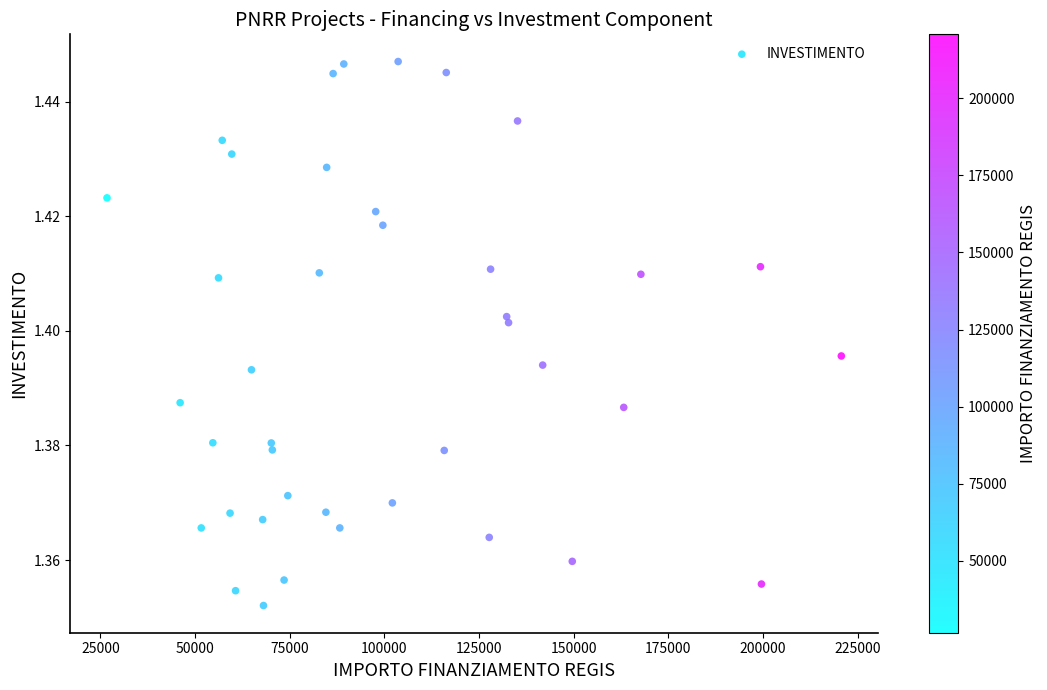

What is the range of X values (max minus min)?

193933.1